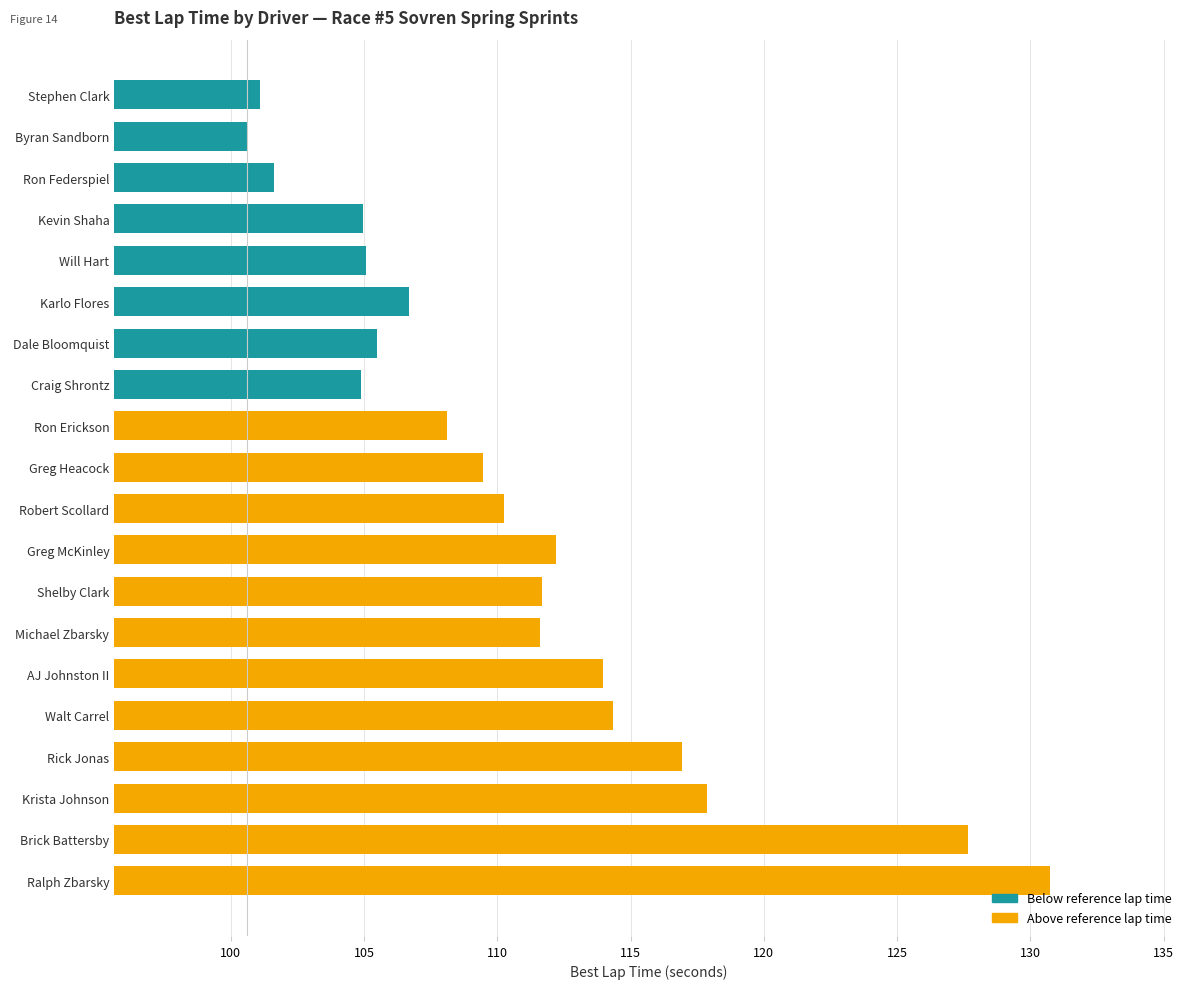

What is the difference between the second highest and minimum values?

27.0